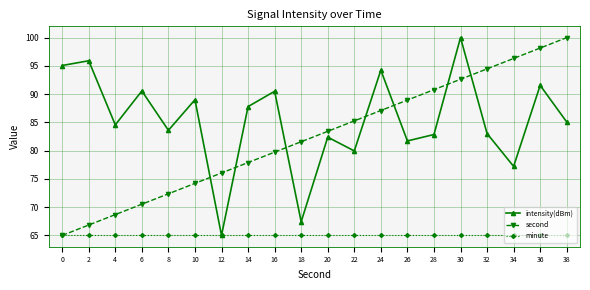

The value of minute at 6 is 30.1. True or false?

False